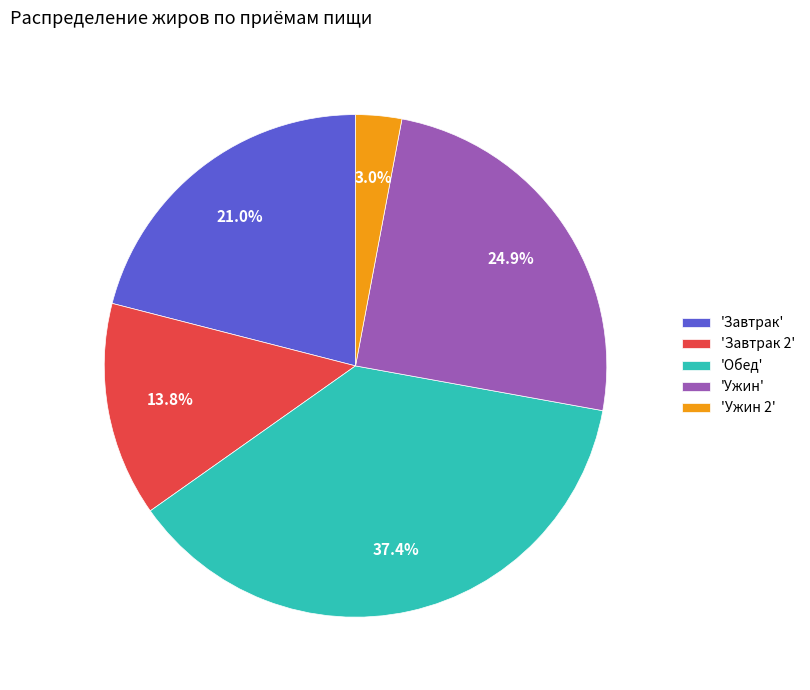

Does any single category account for the majority?

No